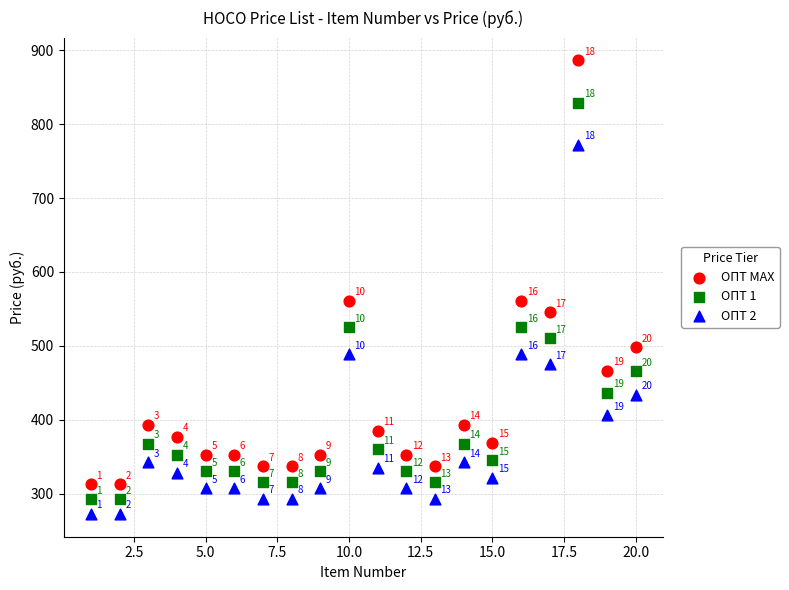

Which series contains the lowest Y value?

ОПТ 2